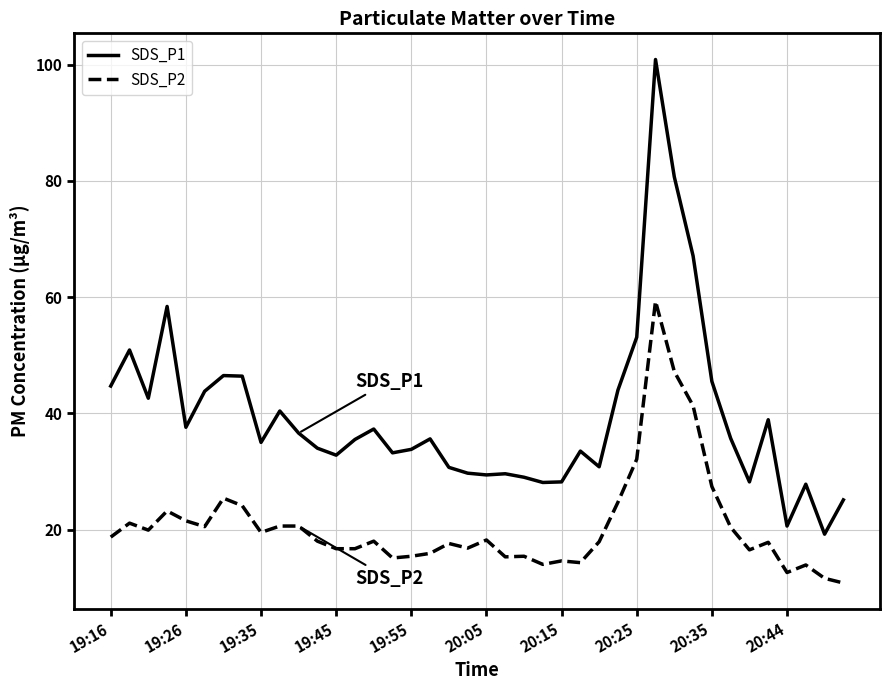

Which series has the largest total across all categories?

SDS_P1